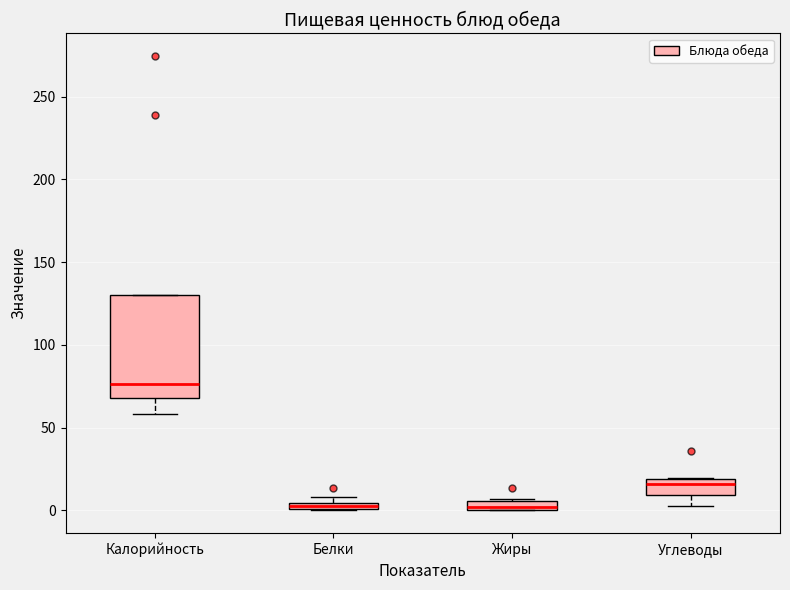

Comparing the boxes themselves (not the whiskers), which one is the tallest?

Калорийность